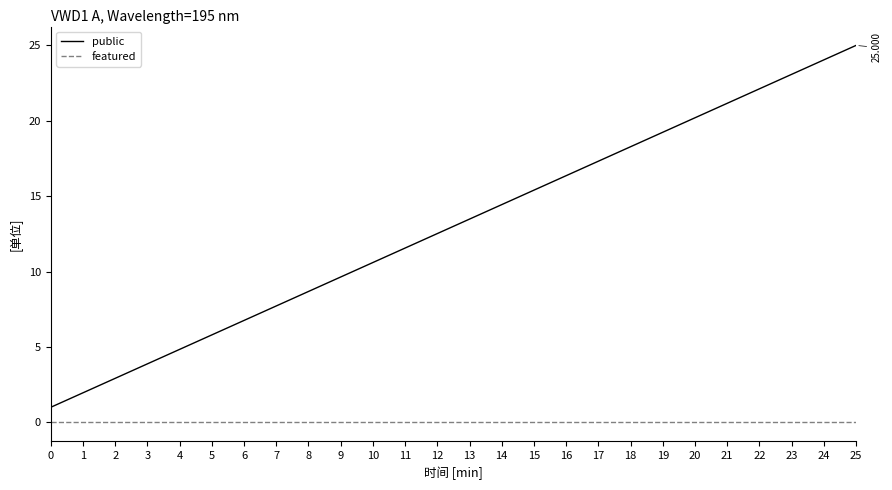

Which series has the widest spread of values?

public